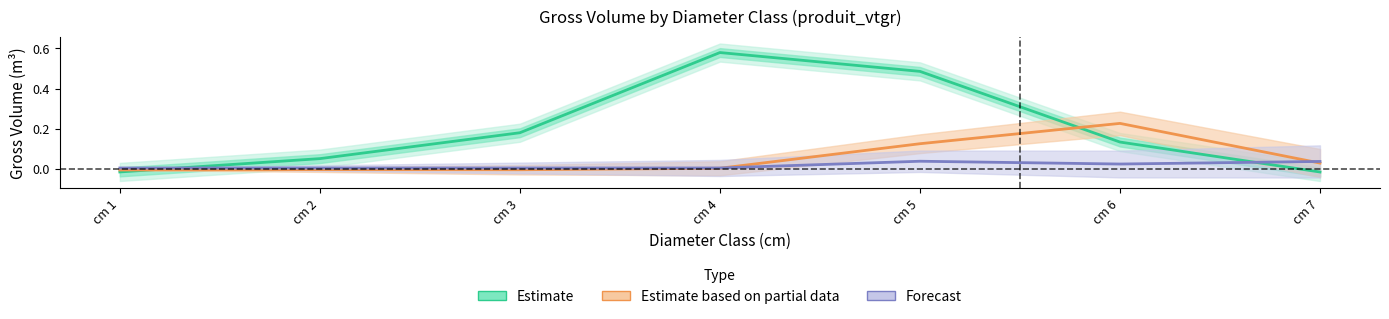

What is the sum of the EPICEA BORDURE produit_vtgr values at cm 2 and cm 6?

0.2